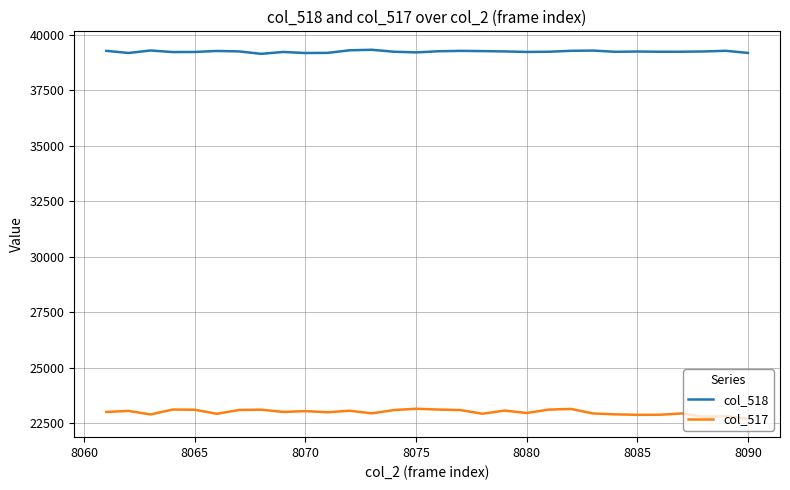

Rank the series by their average value, from lowest to highest.

col_517, col_518